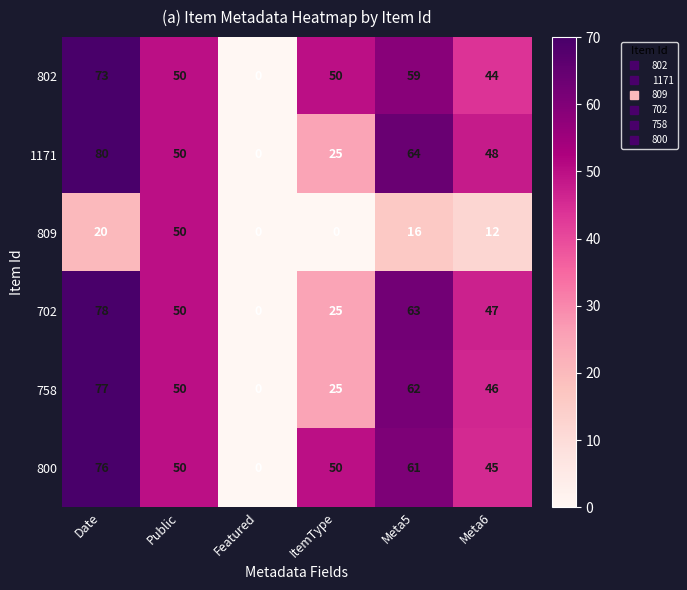

At Meta6, list the series in order from largest to smallest.

1171, 702, 758, 800, 802, 809